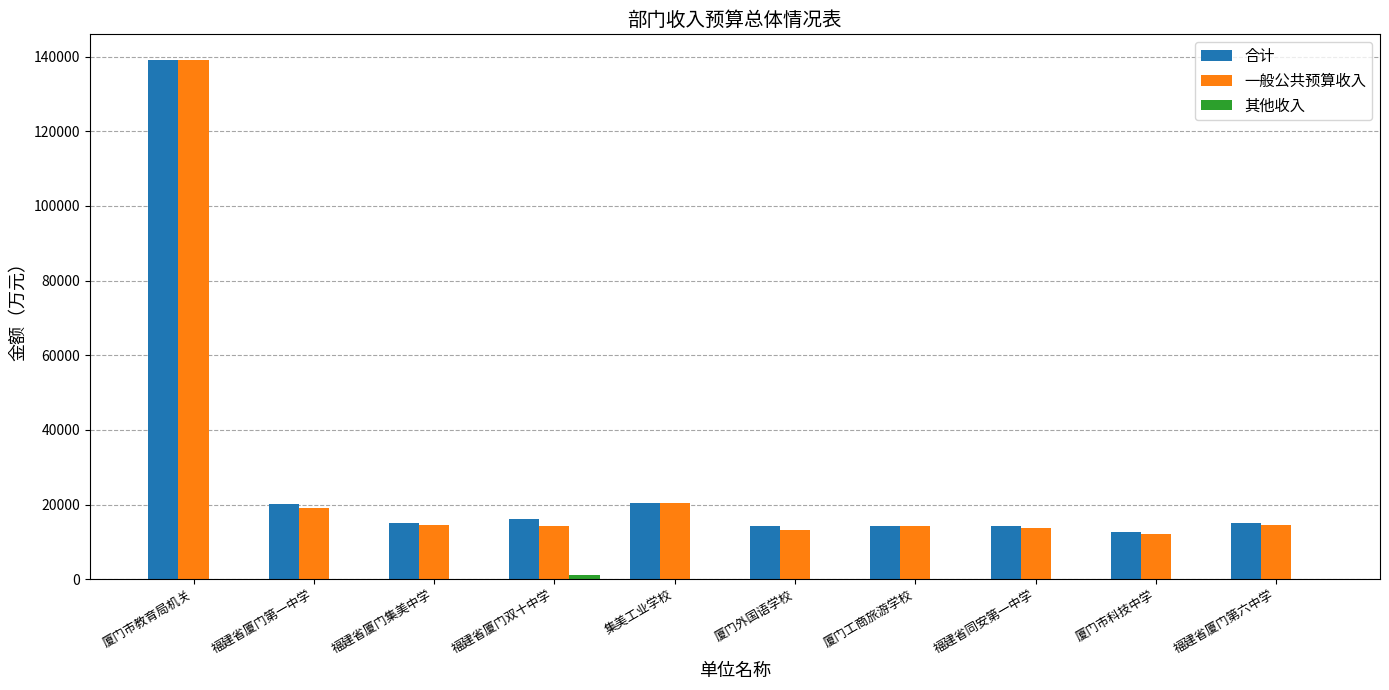

The 一般公共预算收入 series shows 14213.6 at 厦门工商旅游学校. True or false?

True